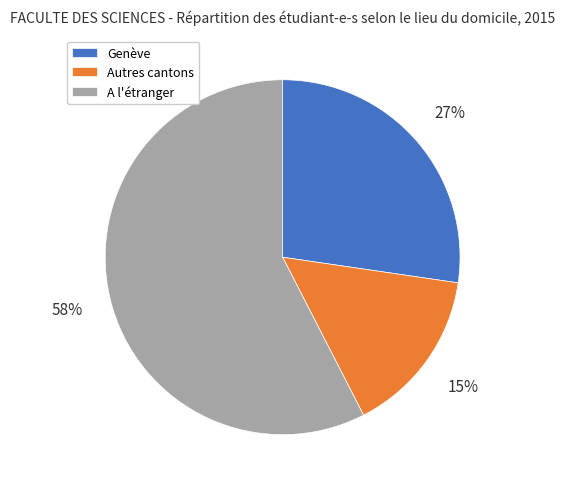

Between Genève and Autres cantons, which is larger?

Genève